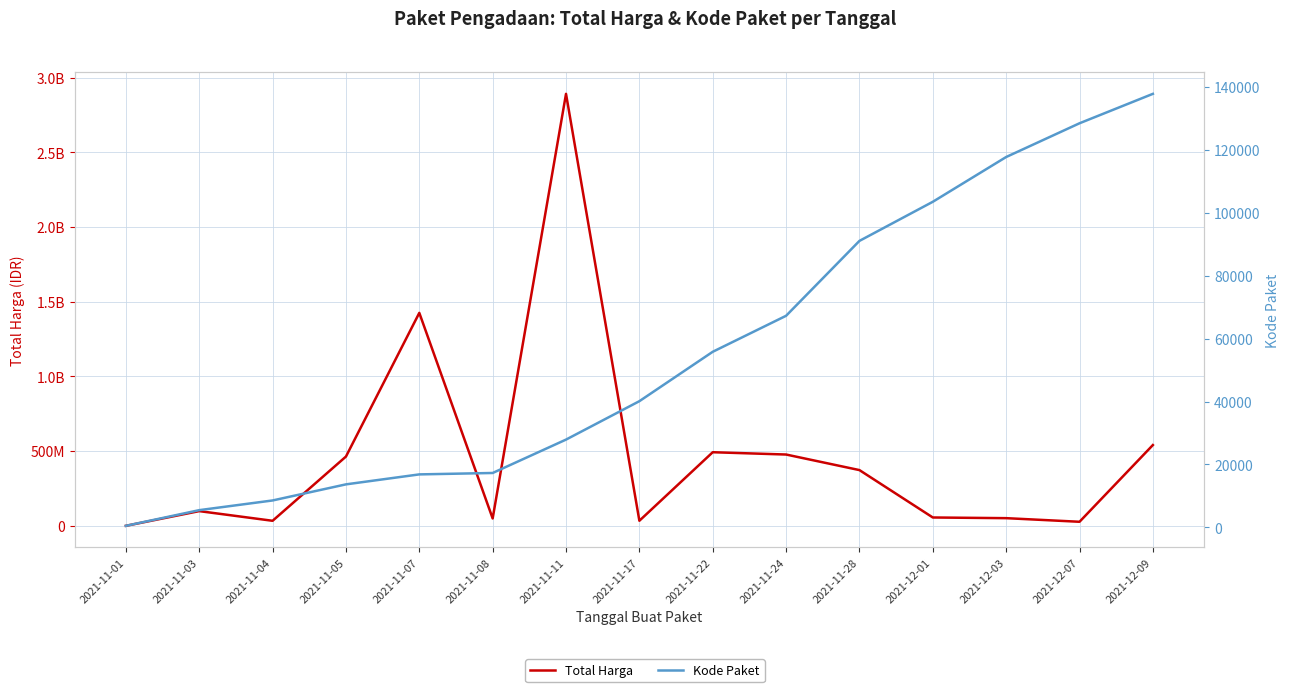

Which series changed the most between 2021-11-08 and 2021-12-03?

Total Harga